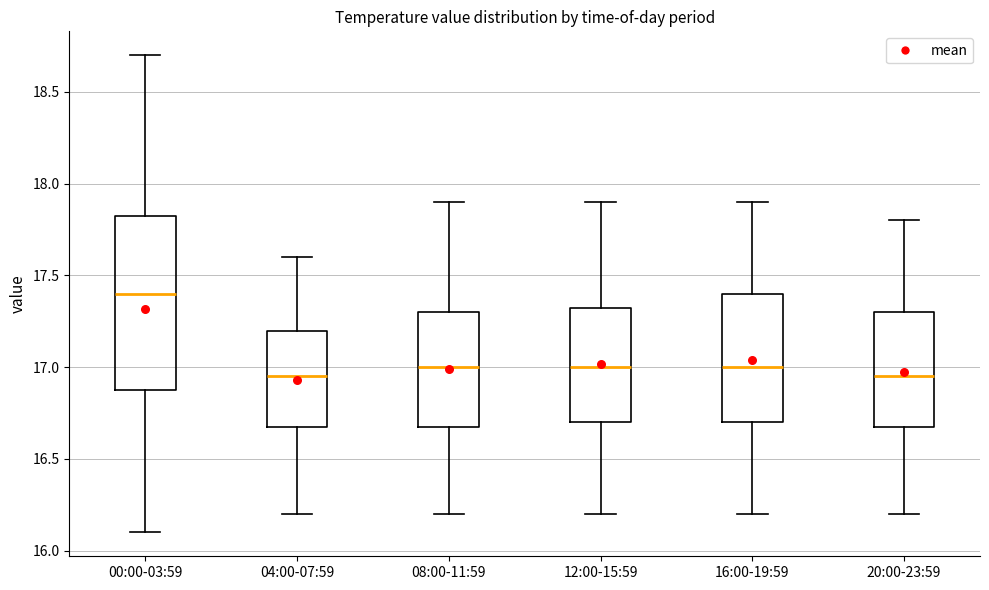

Reading left to right, read every box against the y-axis: the position of its median line, the range the box covers, and the ends of its whiskers. The values are not printed on the chart, so give them approximately, as read against the axis.

00:00-03:59: median 17.40, box 16.90 to 17.85, whiskers 16.10 to 18.70
04:00-07:59: median 16.95, box 16.70 to 17.20, whiskers 16.20 to 17.60
08:00-11:59: median 17.00, box 16.70 to 17.30, whiskers 16.20 to 17.90
12:00-15:59: median 17.00, box 16.70 to 17.35, whiskers 16.20 to 17.90
16:00-19:59: median 17.00, box 16.70 to 17.40, whiskers 16.20 to 17.90
20:00-23:59: median 16.95, box 16.70 to 17.30, whiskers 16.20 to 17.80